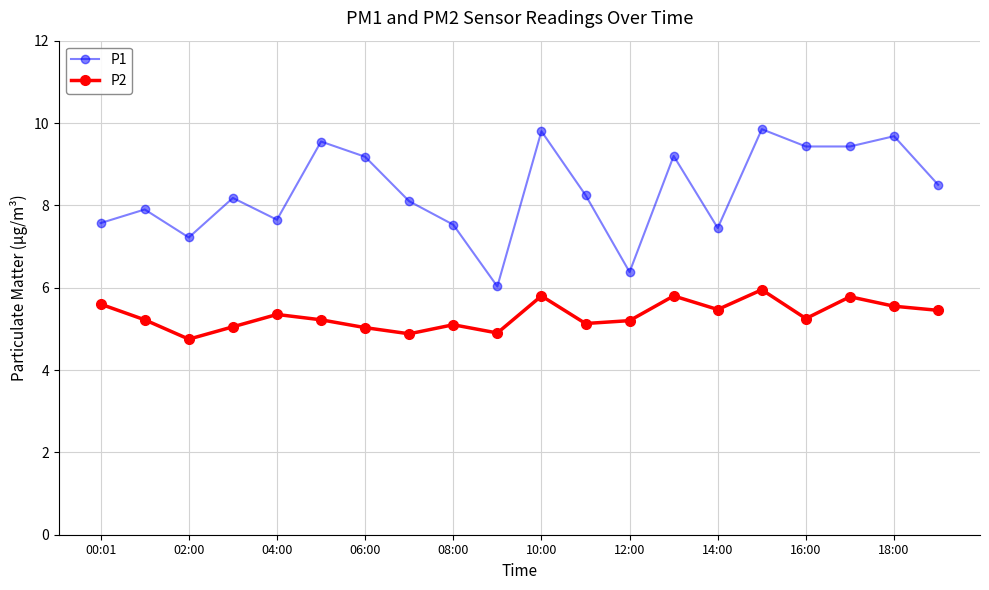

What is the difference between the maximum and minimum values in the P1 series?

3.8